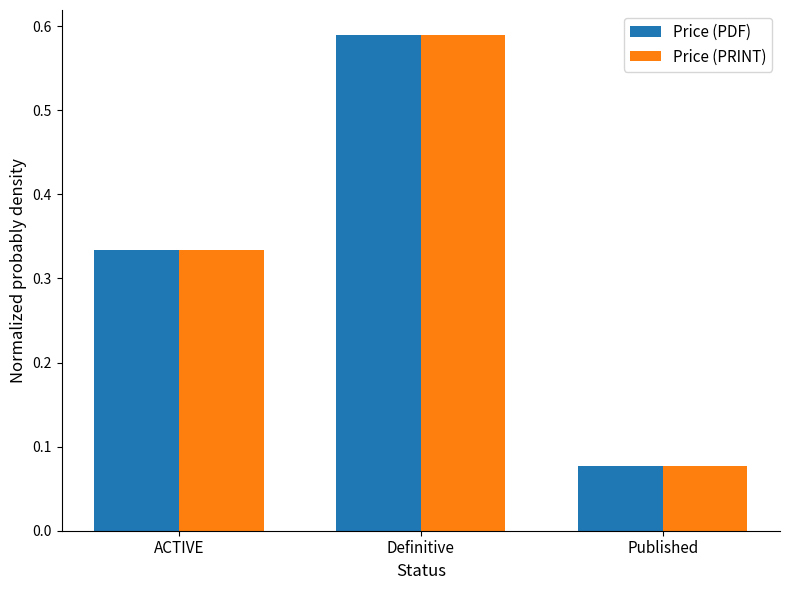

True or false: Price (PDF) has a value of 0.1 at ACTIVE.

False